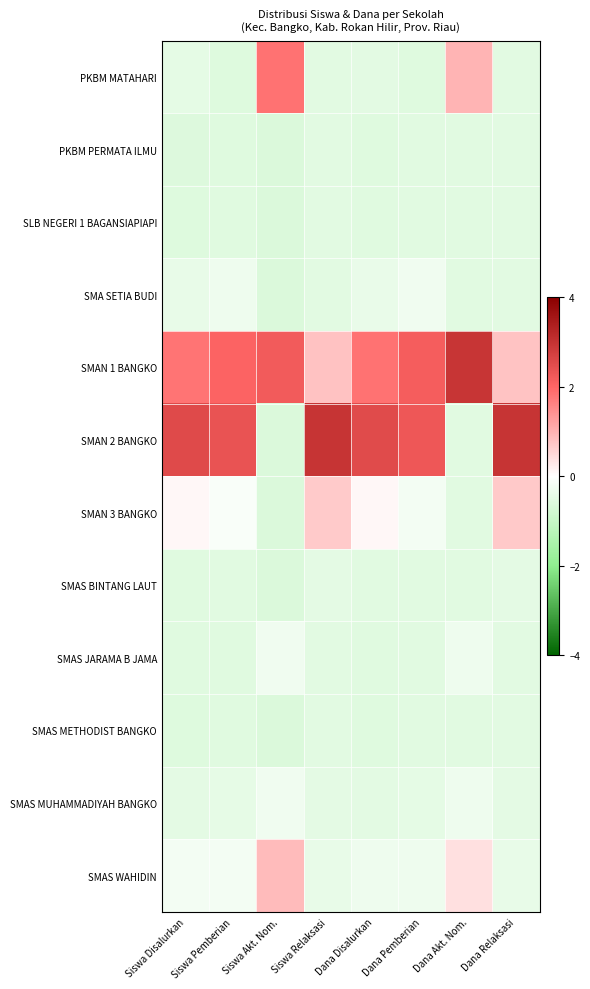

Reading right to left, transcribe all the data shown in this chart.

PKBM MATAHARI: Dana Relaksasi=-0.5	Dana Akt. Nom.=1.0	Dana Pemberian=-0.6	Dana Disalurkan=-0.5	Siswa Relaksasi=-0.5	Siswa Akt. Nom.=1.8	Siswa Pemberian=-0.6	Siswa Disalurkan=-0.5
PKBM PERMATA ILMU: Dana Relaksasi=-0.5	Dana Akt. Nom.=-0.5	Dana Pemberian=-0.5	Dana Disalurkan=-0.6	Siswa Relaksasi=-0.5	Siswa Akt. Nom.=-0.6	Siswa Pemberian=-0.6	Siswa Disalurkan=-0.6
SLB NEGERI 1 BAGANSIAPIAPI: Dana Relaksasi=-0.5	Dana Akt. Nom.=-0.5	Dana Pemberian=-0.5	Dana Disalurkan=-0.6	Siswa Relaksasi=-0.5	Siswa Akt. Nom.=-0.6	Siswa Pemberian=-0.6	Siswa Disalurkan=-0.6
SMA SETIA BUDI: Dana Relaksasi=-0.5	Dana Akt. Nom.=-0.5	Dana Pemberian=-0.3	Dana Disalurkan=-0.4	Siswa Relaksasi=-0.5	Siswa Akt. Nom.=-0.6	Siswa Pemberian=-0.3	Siswa Disalurkan=-0.4
SMAN 1 BANGKO: Dana Relaksasi=0.8	Dana Akt. Nom.=3.0	Dana Pemberian=2.2	Dana Disalurkan=1.8	Siswa Relaksasi=0.8	Siswa Akt. Nom.=2.2	Siswa Pemberian=2.0	Siswa Disalurkan=1.8
SMAN 2 BANGKO: Dana Relaksasi=3.0	Dana Akt. Nom.=-0.5	Dana Pemberian=2.3	Dana Disalurkan=2.5	Siswa Relaksasi=3.0	Siswa Akt. Nom.=-0.6	Siswa Pemberian=2.4	Siswa Disalurkan=2.5
SMAN 3 BANGKO: Dana Relaksasi=0.7	Dana Akt. Nom.=-0.5	Dana Pemberian=-0.2	Dana Disalurkan=0.1	Siswa Relaksasi=0.7	Siswa Akt. Nom.=-0.6	Siswa Pemberian=-0.1	Siswa Disalurkan=0.1
SMAS BINTANG LAUT: Dana Relaksasi=-0.5	Dana Akt. Nom.=-0.5	Dana Pemberian=-0.5	Dana Disalurkan=-0.5	Siswa Relaksasi=-0.5	Siswa Akt. Nom.=-0.6	Siswa Pemberian=-0.5	Siswa Disalurkan=-0.6
SMAS JARAMA B JAMA: Dana Relaksasi=-0.5	Dana Akt. Nom.=-0.3	Dana Pemberian=-0.5	Dana Disalurkan=-0.6	Siswa Relaksasi=-0.5	Siswa Akt. Nom.=-0.3	Siswa Pemberian=-0.6	Siswa Disalurkan=-0.6
SMAS METHODIST BANGKO: Dana Relaksasi=-0.5	Dana Akt. Nom.=-0.5	Dana Pemberian=-0.5	Dana Disalurkan=-0.6	Siswa Relaksasi=-0.5	Siswa Akt. Nom.=-0.6	Siswa Pemberian=-0.6	Siswa Disalurkan=-0.6
SMAS MUHAMMADIYAH BANGKO: Dana Relaksasi=-0.5	Dana Akt. Nom.=-0.3	Dana Pemberian=-0.5	Dana Disalurkan=-0.5	Siswa Relaksasi=-0.5	Siswa Akt. Nom.=-0.3	Siswa Pemberian=-0.4	Siswa Disalurkan=-0.5
SMAS WAHIDIN: Dana Relaksasi=-0.4	Dana Akt. Nom.=0.4	Dana Pemberian=-0.3	Dana Disalurkan=-0.3	Siswa Relaksasi=-0.4	Siswa Akt. Nom.=0.9	Siswa Pemberian=-0.2	Siswa Disalurkan=-0.2